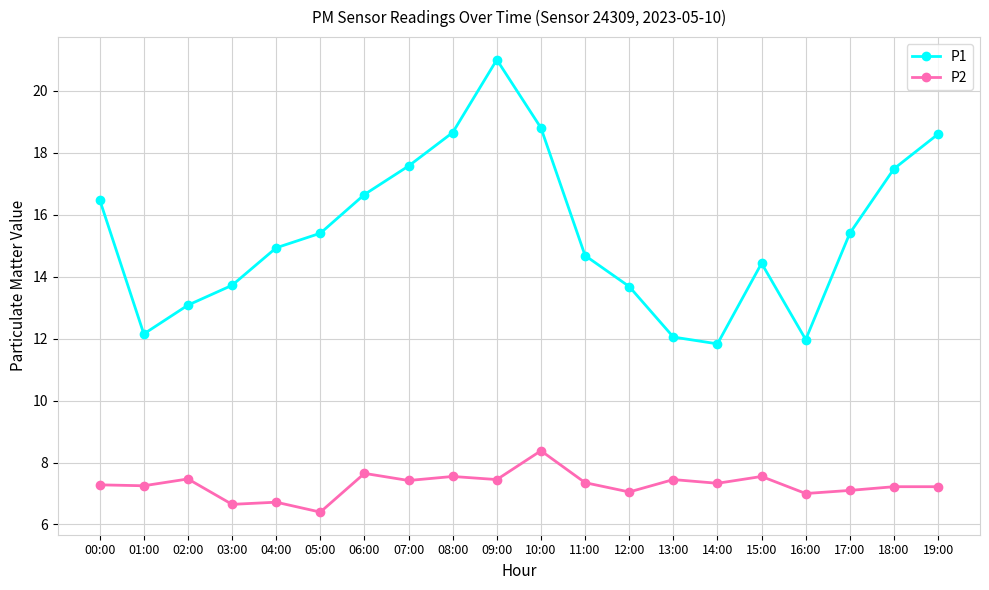

What is the total value across all series at 13:00?

19.5